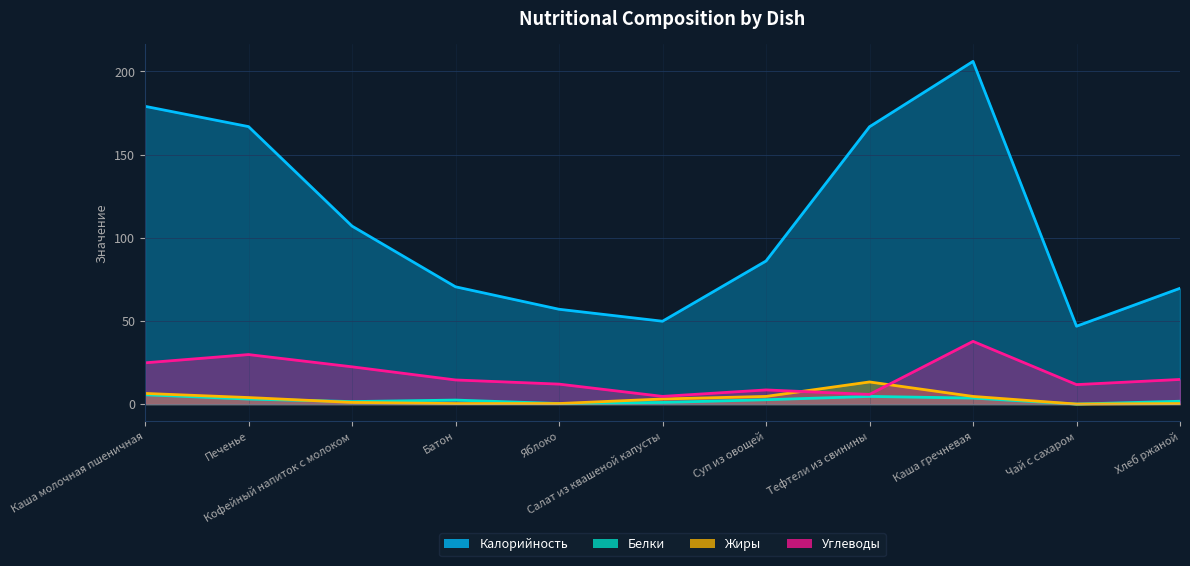

What is the minimum value for Углеводы?

4.6